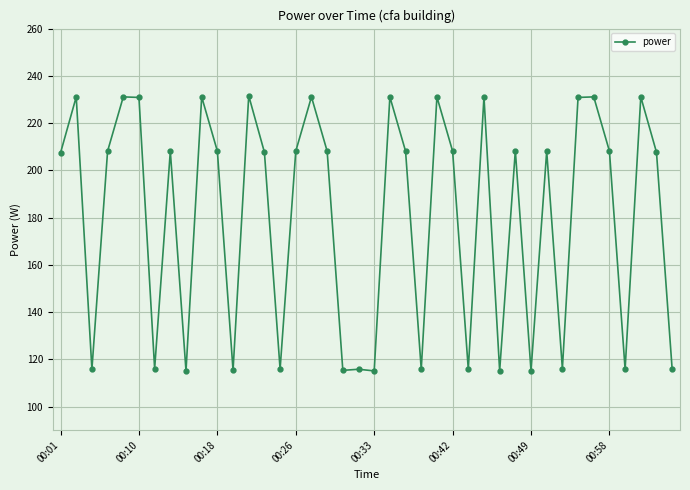

What is the value of the 4th point from the left?

208.1